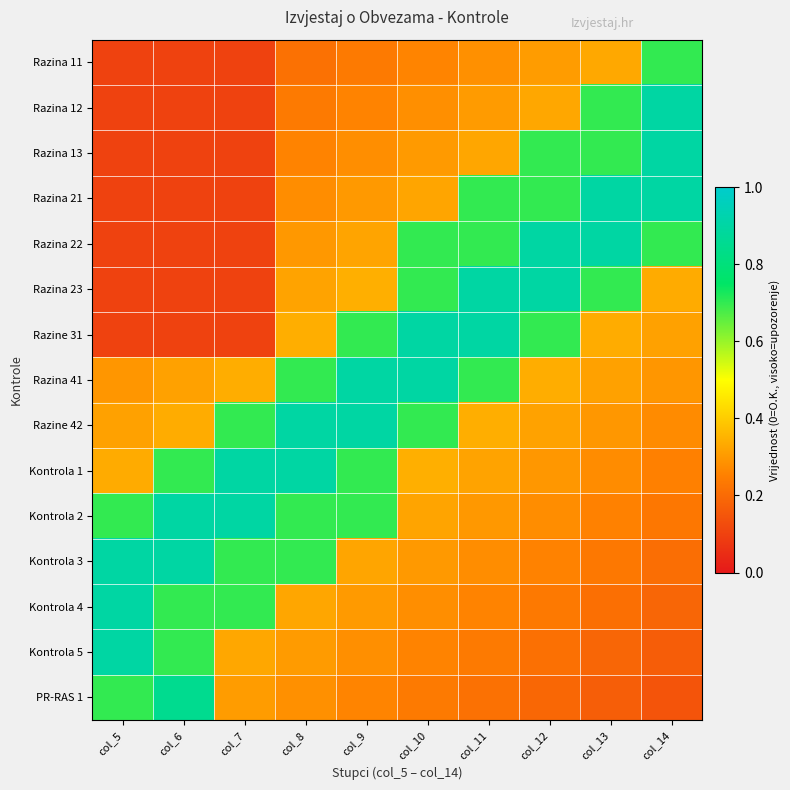

Between col_10 and col_13, which is larger?

col_13